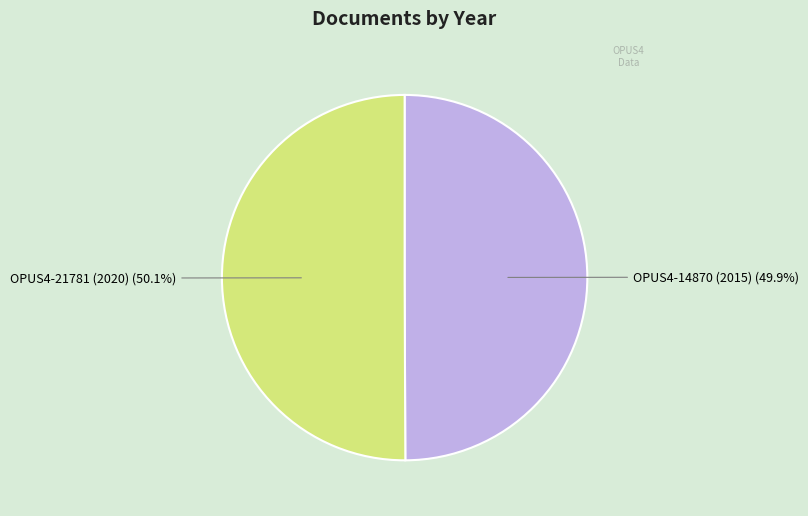

What percentage is the OPUS4-21781 (2020) slice, to the nearest percent?

50%